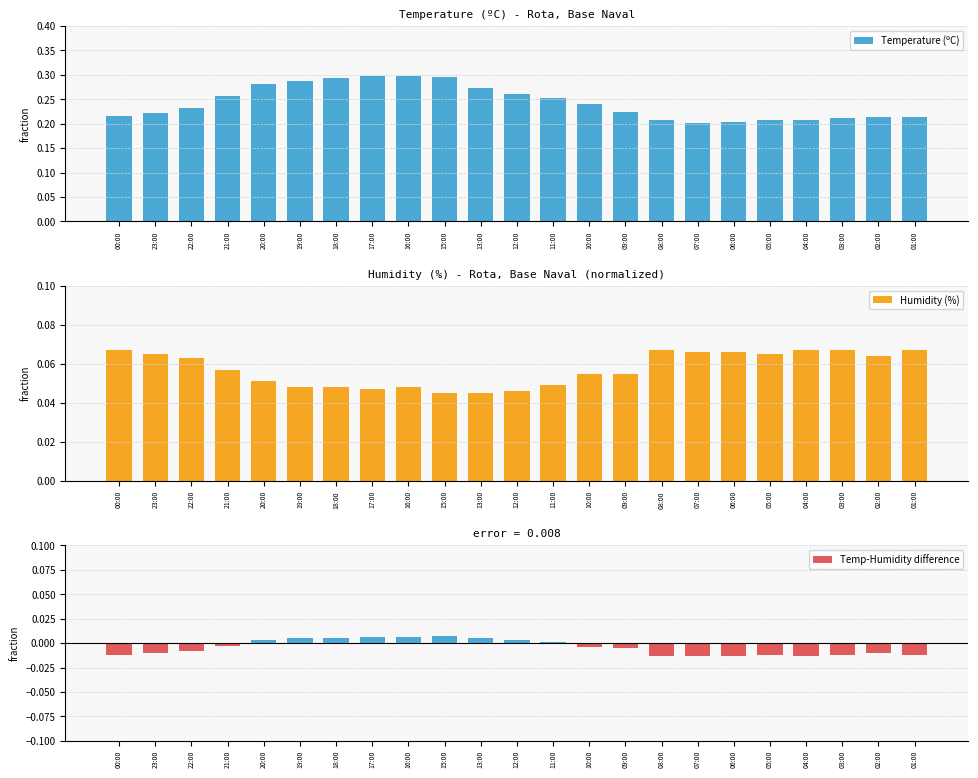

At 00:00, list the series in order from largest to smallest.

Temperature (ºC), Humidity (%), Temp-Humidity difference